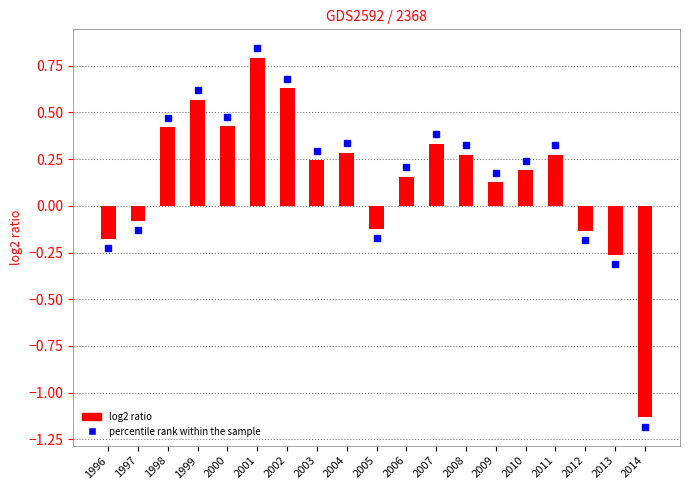

How many values are below 0?

6